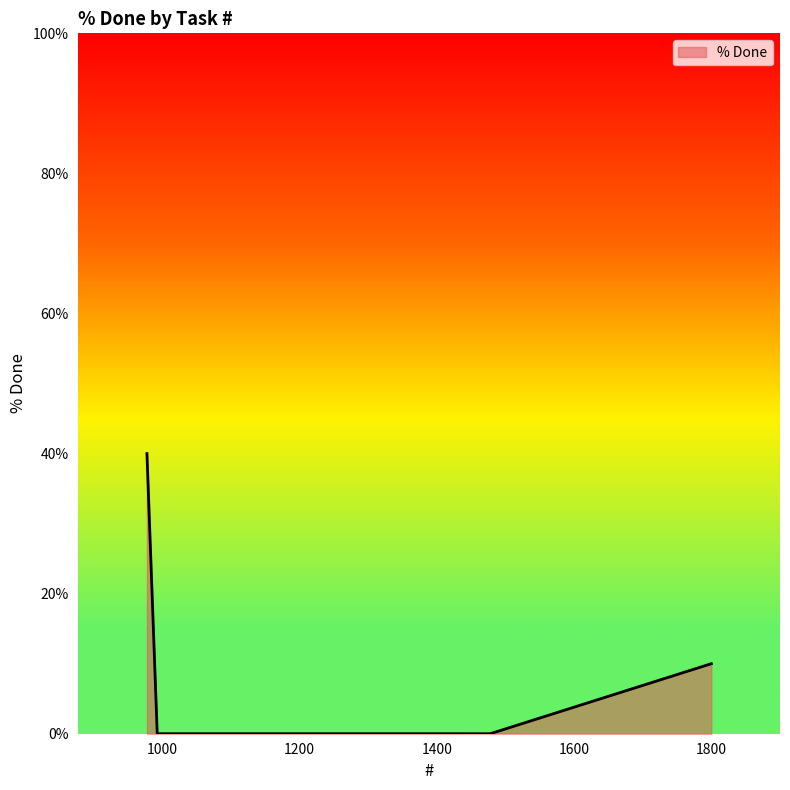

Count the values in the range 0 to 40.

4